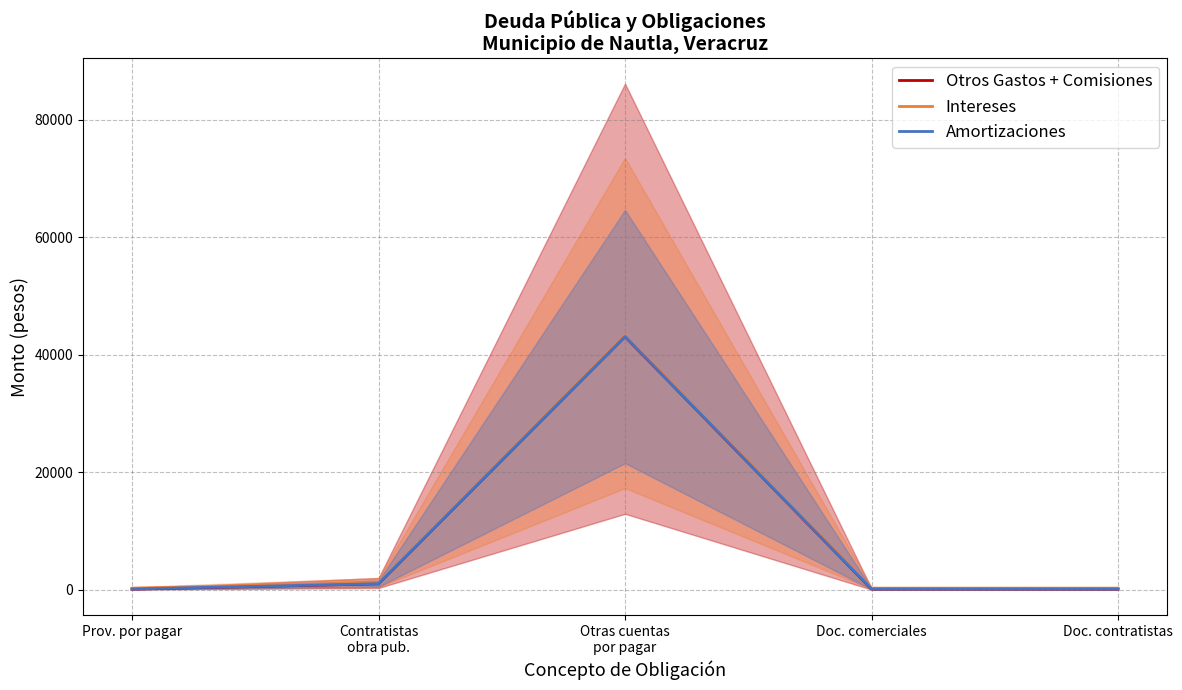

True or false: Intereses has a value of 2083.6 at Contratistas
obra pub..

False